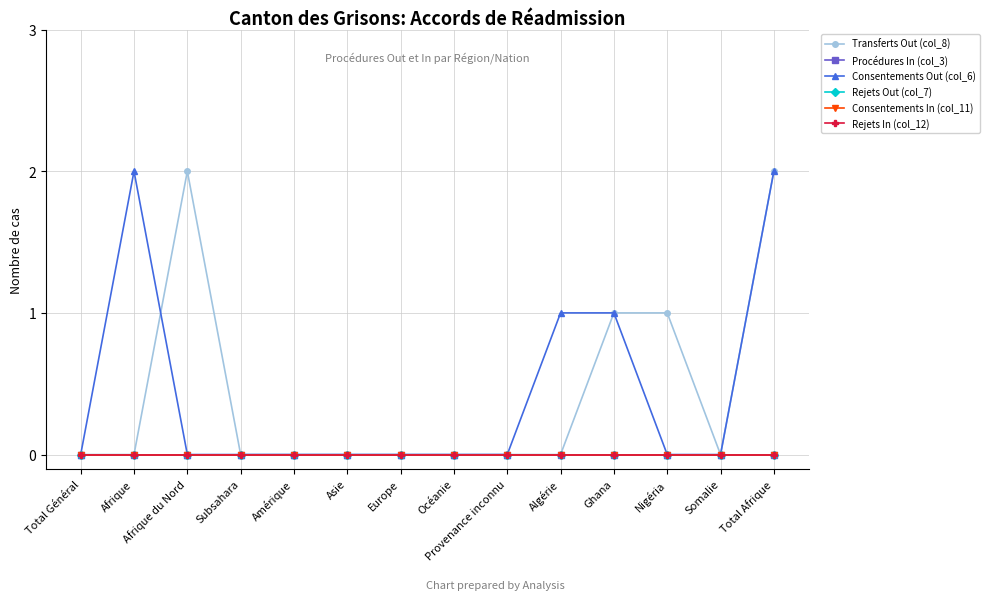

Which category has the lowest value in the Rejets In (col_12) series?

Total Général